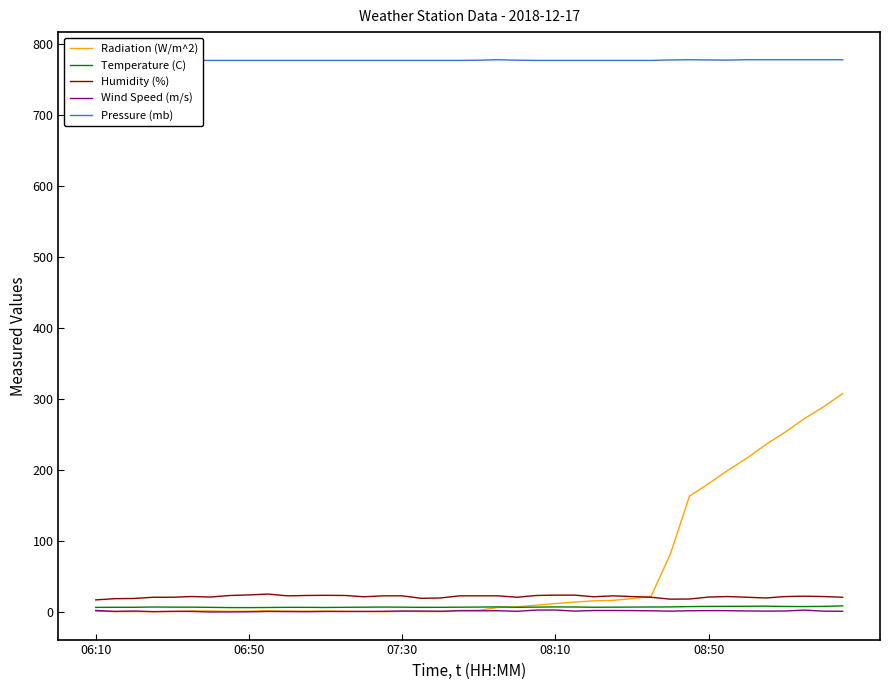

True or false: Radiation (W/m^2) and Pressure (mb) intersect in this chart.

False